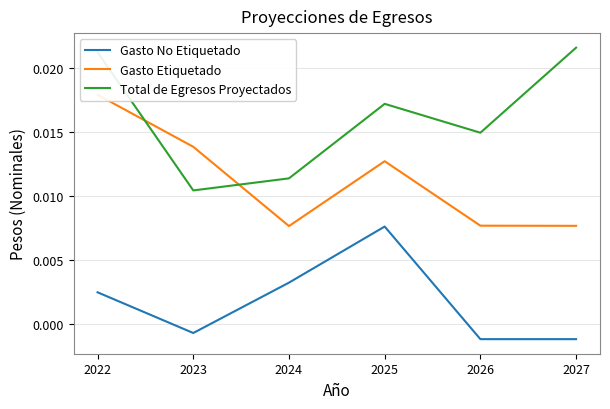

Rank the series at 2023 from lowest to highest value.

Gasto No Etiquetado, Total de Egresos Proyectados, Gasto Etiquetado